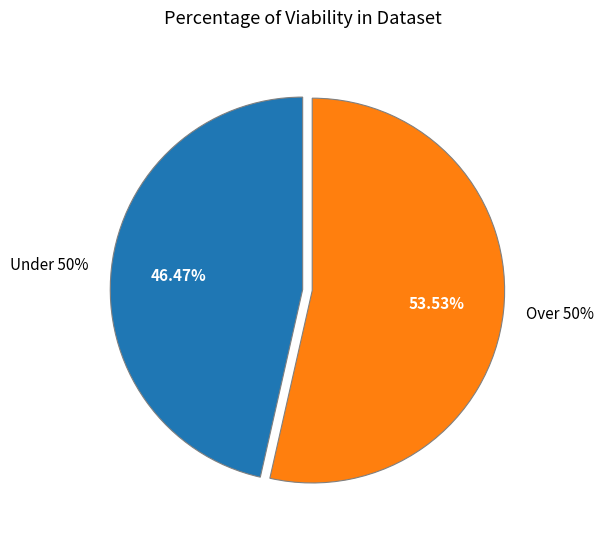

Is it true that pct85 is 11% of the pie?

False